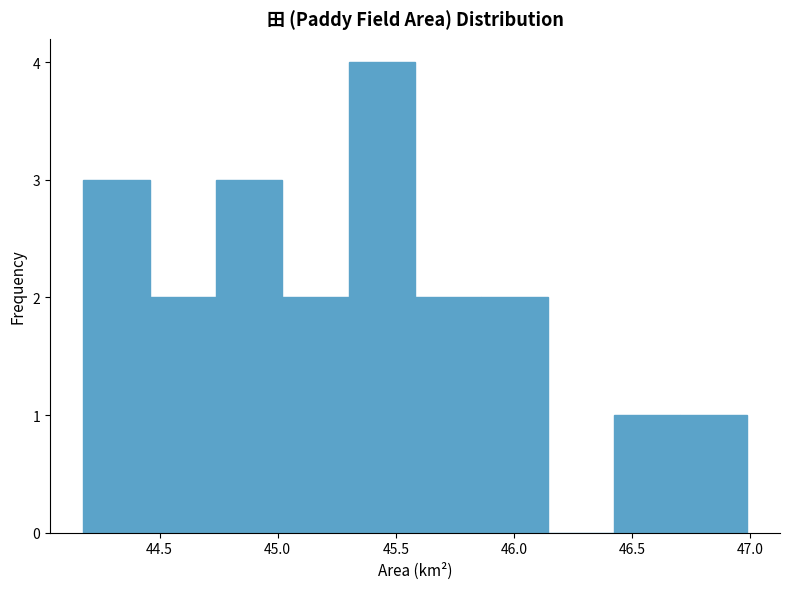

Reading left to right, transcribe this chart: for each bar, give the range it covers on the x-axis and its height. Neither the bar edges nor the heights are printed on the chart, so give them approximately, as read against the axes.

44.20 to 44.45: 3
44.45 to 44.75: 2
44.75 to 45.00: 3
45.00 to 45.30: 2
45.30 to 45.60: 4
45.60 to 45.85: 2
45.85 to 46.15: 2
46.15 to 46.40: 0
46.40 to 46.70: 1
46.70 to 47.00: 1